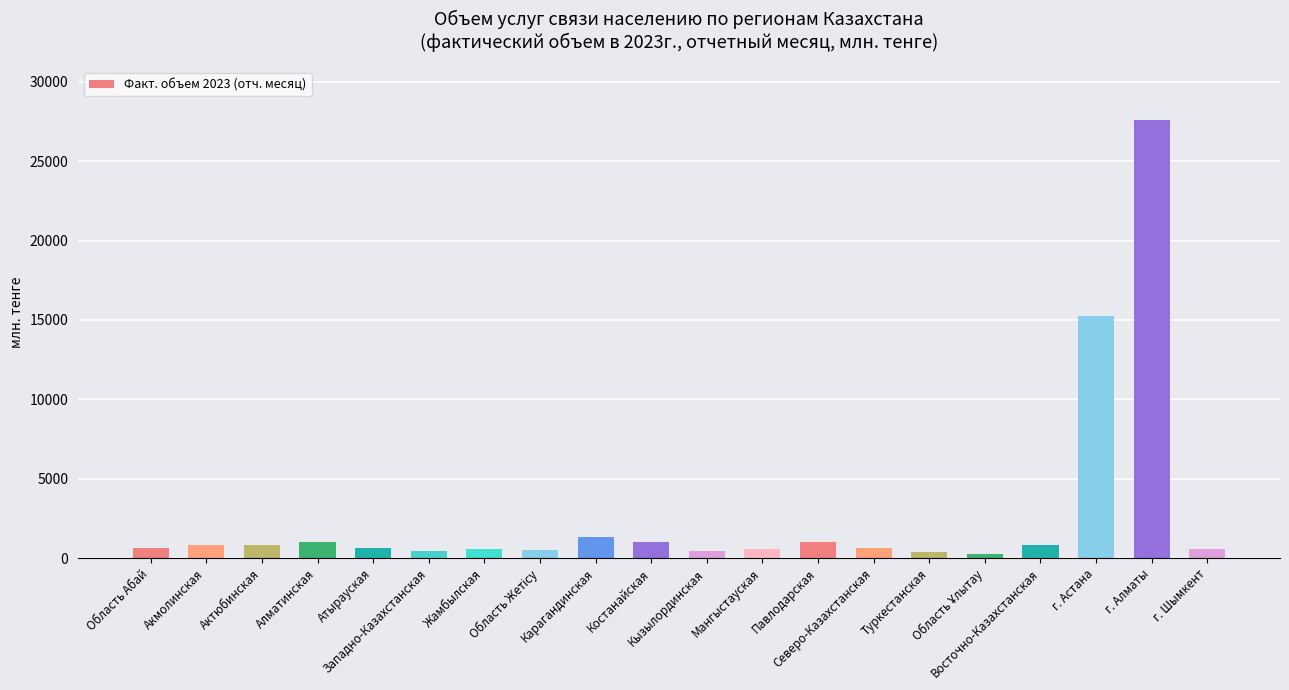

Which label corresponds to the largest value in the chart?

г. Алматы